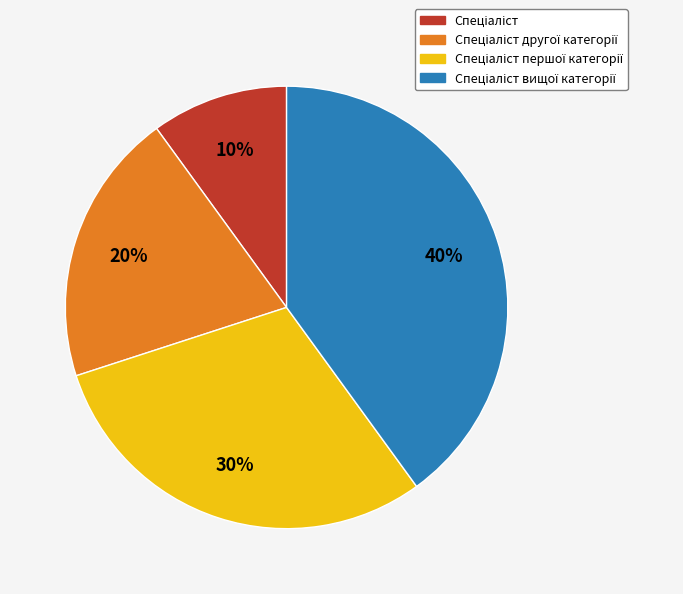

Is there a majority slice in this chart?

No